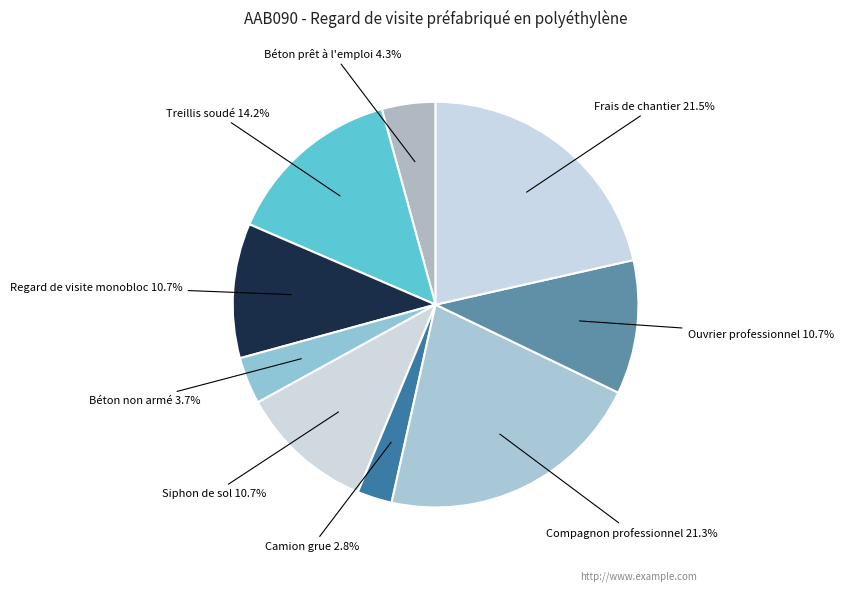

To the nearest percent, what percentage of the pie is Siphon de sol?

11%